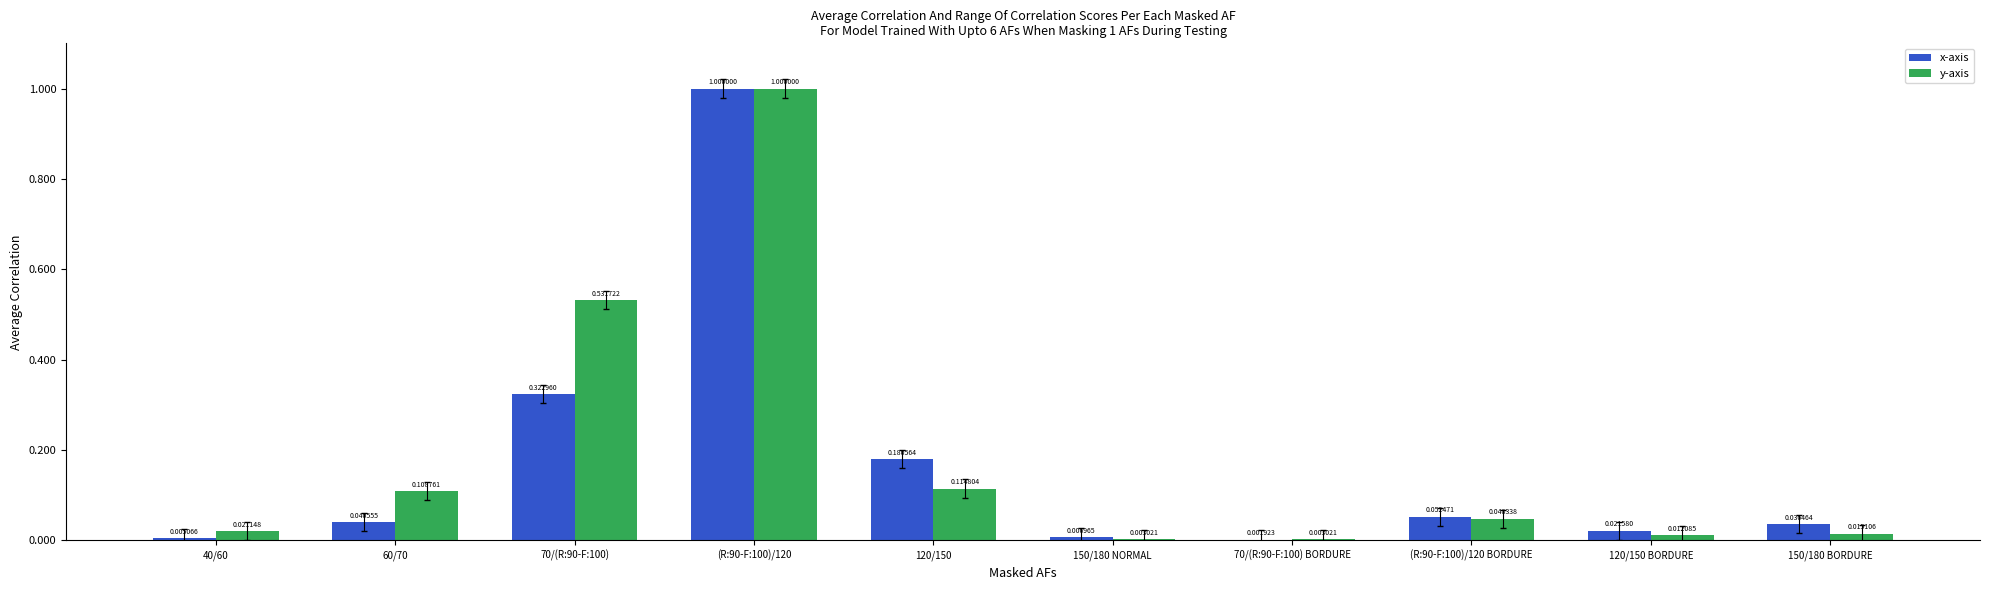

Is the value of x-axis at (R:90-F:100)/120 BORDURE greater than the value of y-axis at 60/70?

No